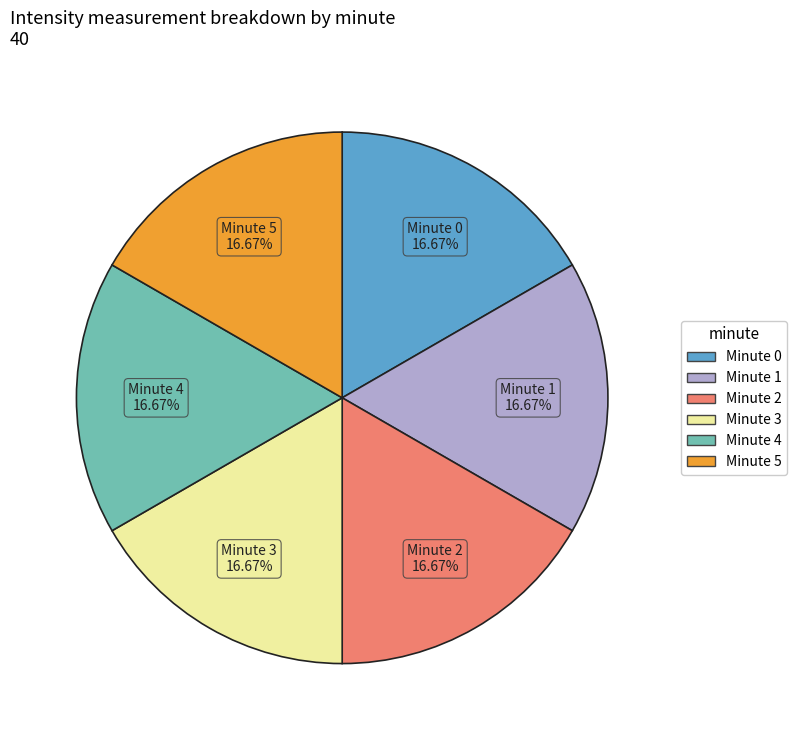

What percentage do Minute 2 and Minute 1 together represent?

33.3%